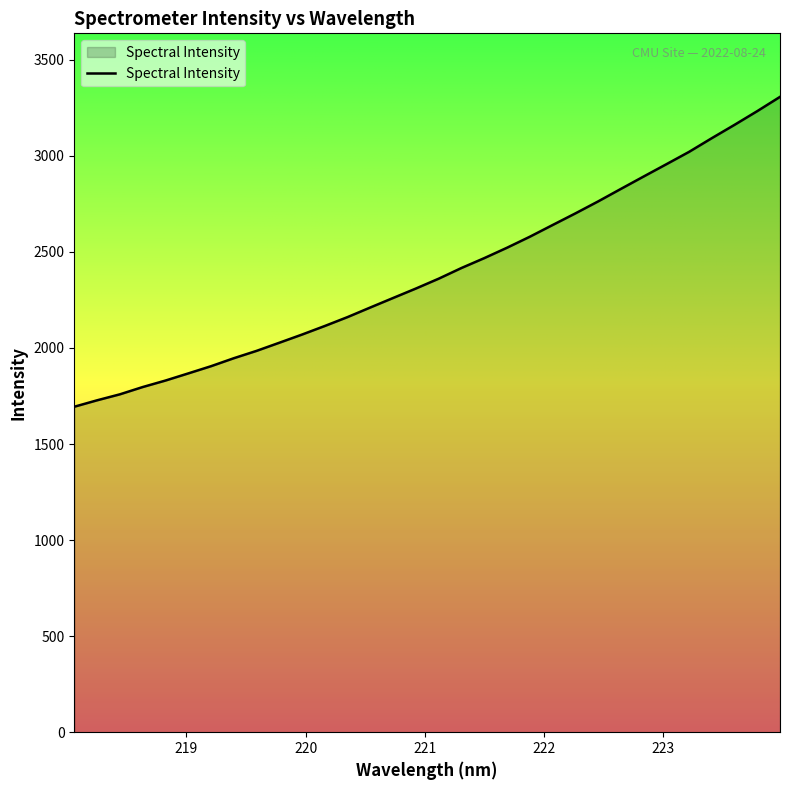

What is the difference between the maximum and minimum values?

1612.9